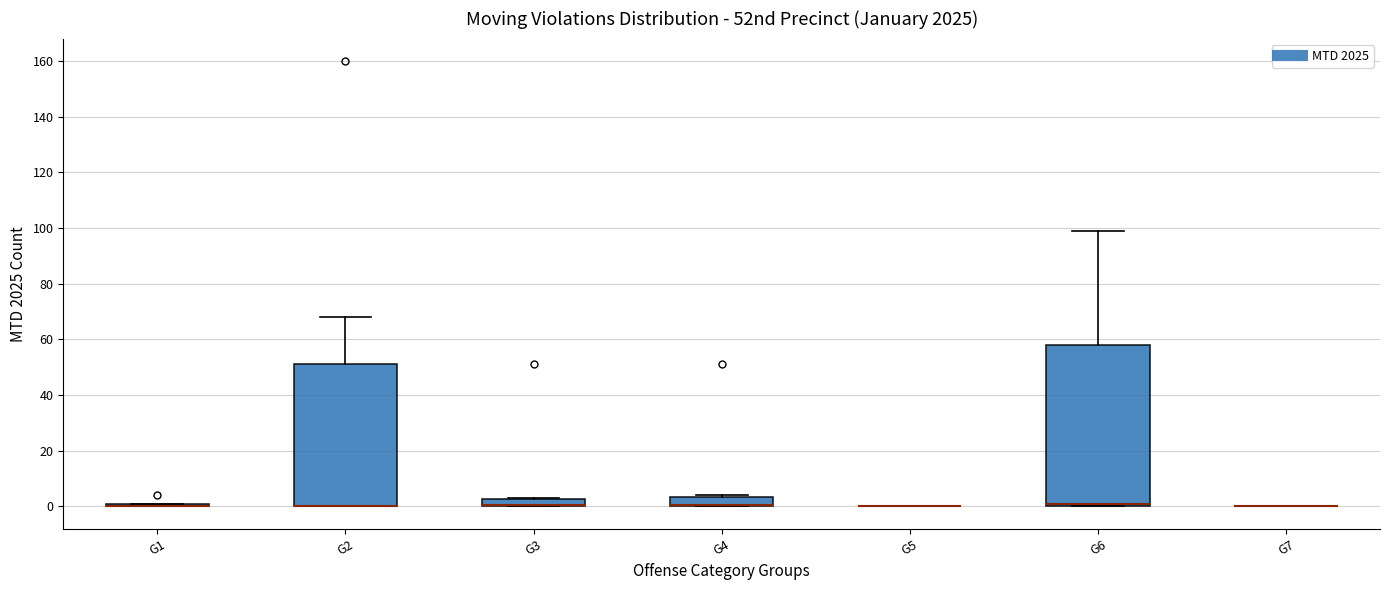

Comparing the boxes themselves (not the whiskers), which one is the tallest?

G6